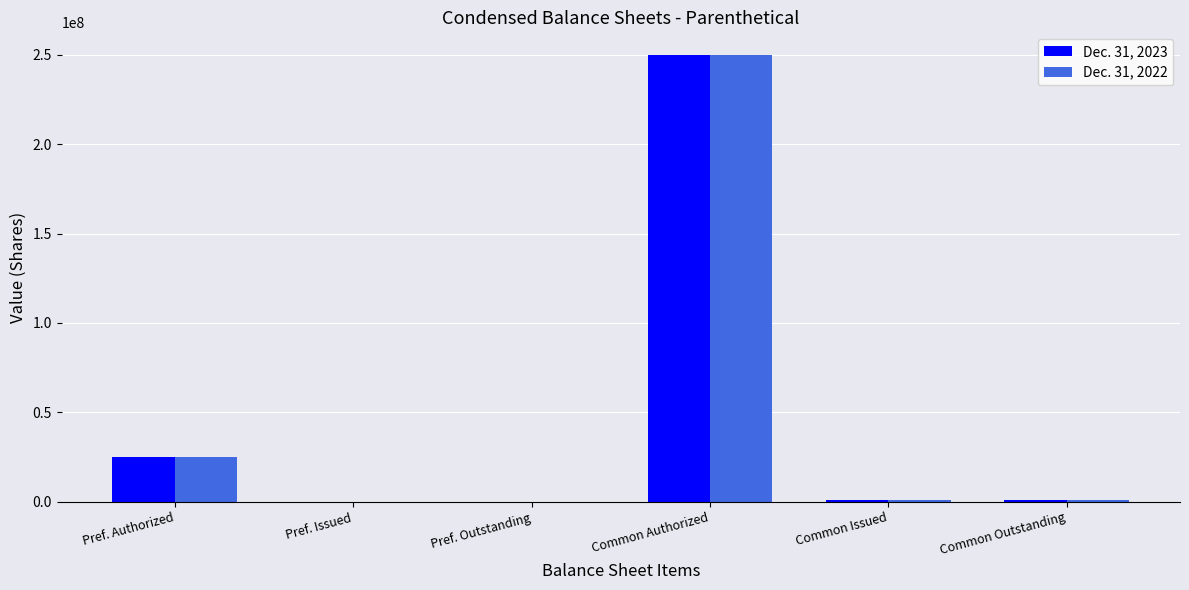

At which category is the sum across all series the highest?

Common Authorized